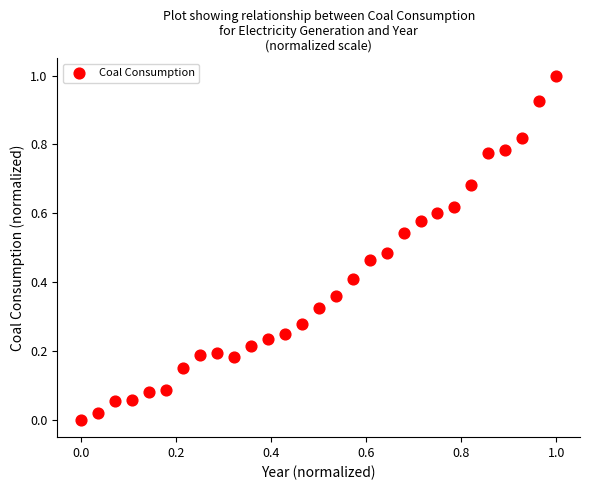

What is the range of Y values (max minus min)?

1.0